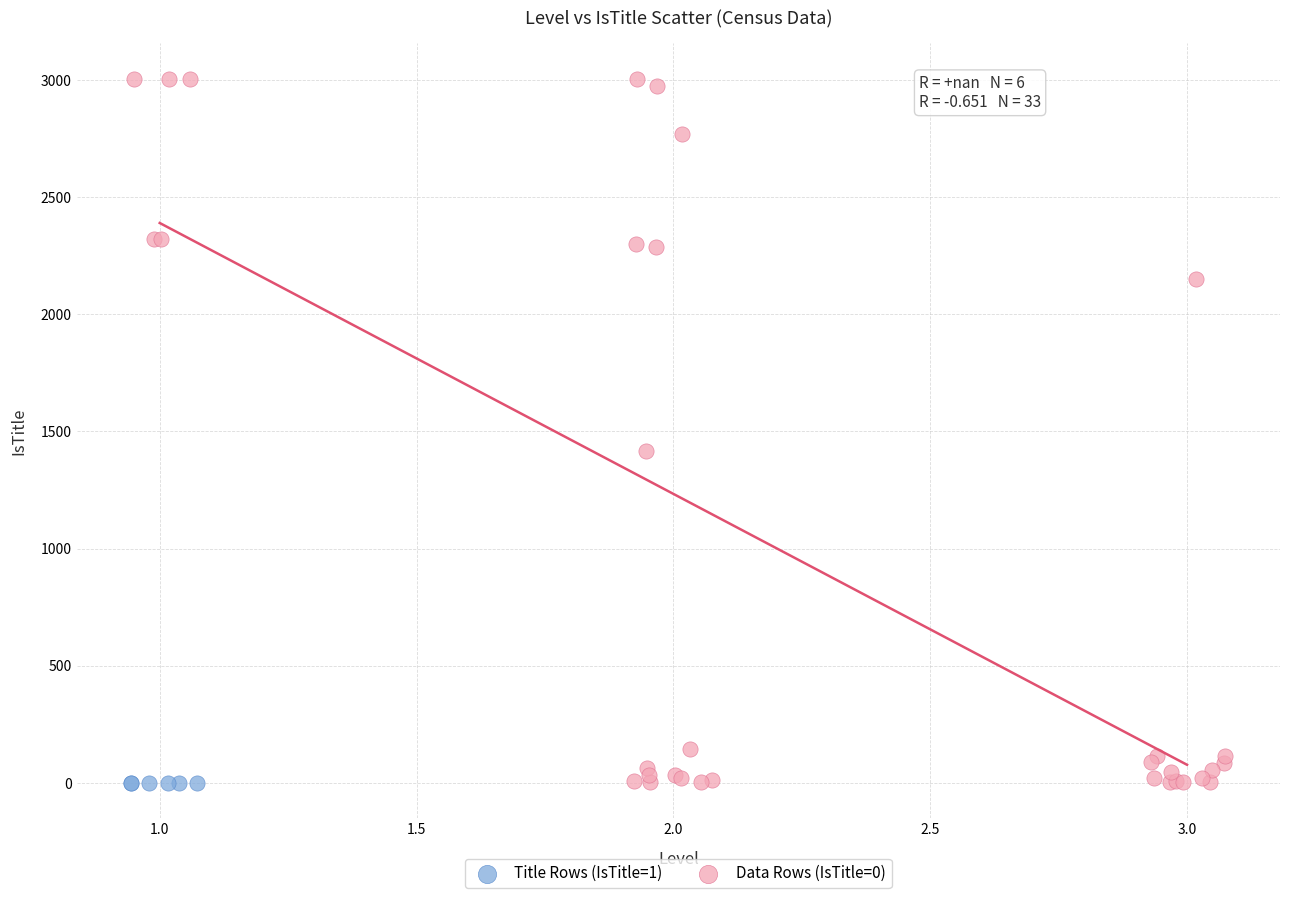

Which series contains the highest Y value?

Data Rows (IsTitle=0)